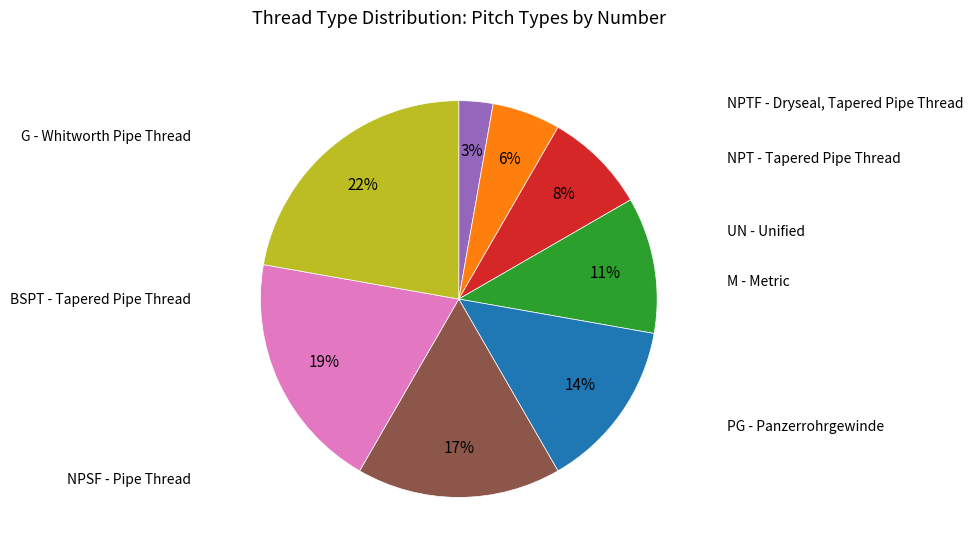

To the nearest percent, what is the difference between the largest and smallest slice percentages?

19%